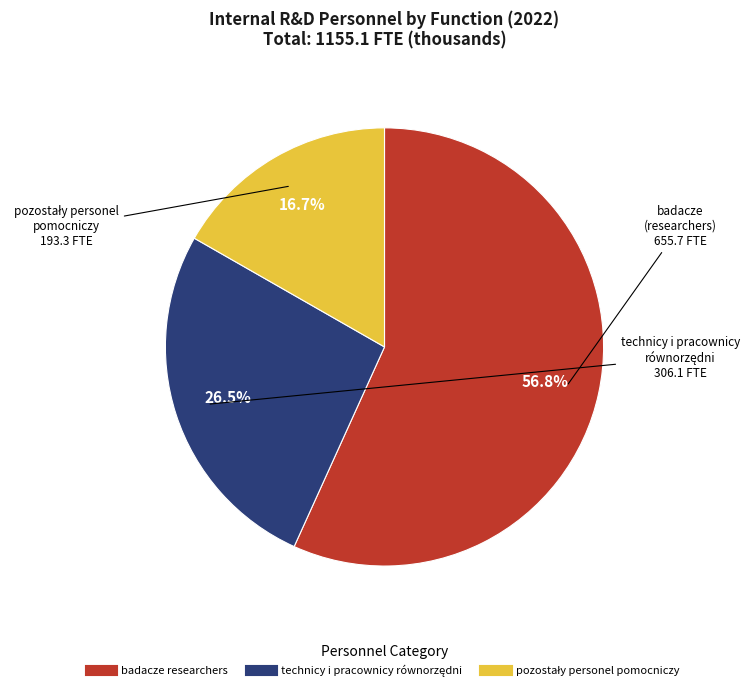

What is the largest slice in the pie chart?

badacze researchers